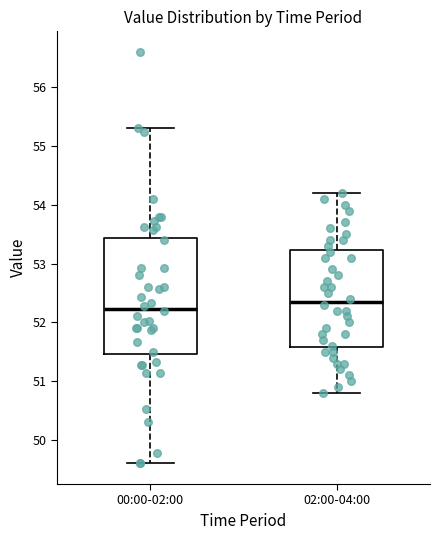

Where is the lower edge of the box for 00:00-02:00 on the y-axis? The values are not printed on the chart, so give them approximately, as read against the axis.

51.5